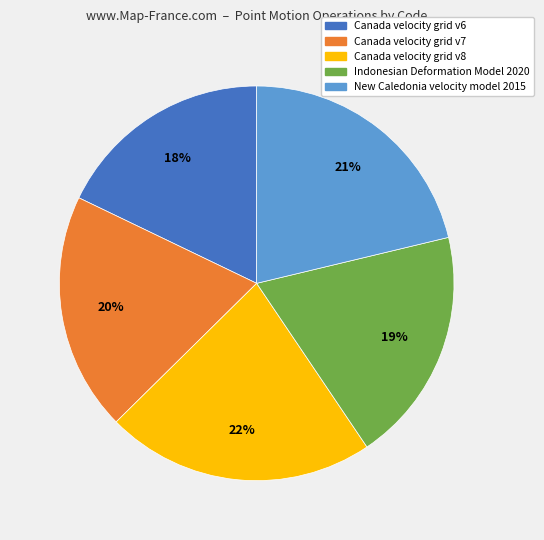

To the nearest percent, what portion does Canada velocity grid v8 represent?

22%